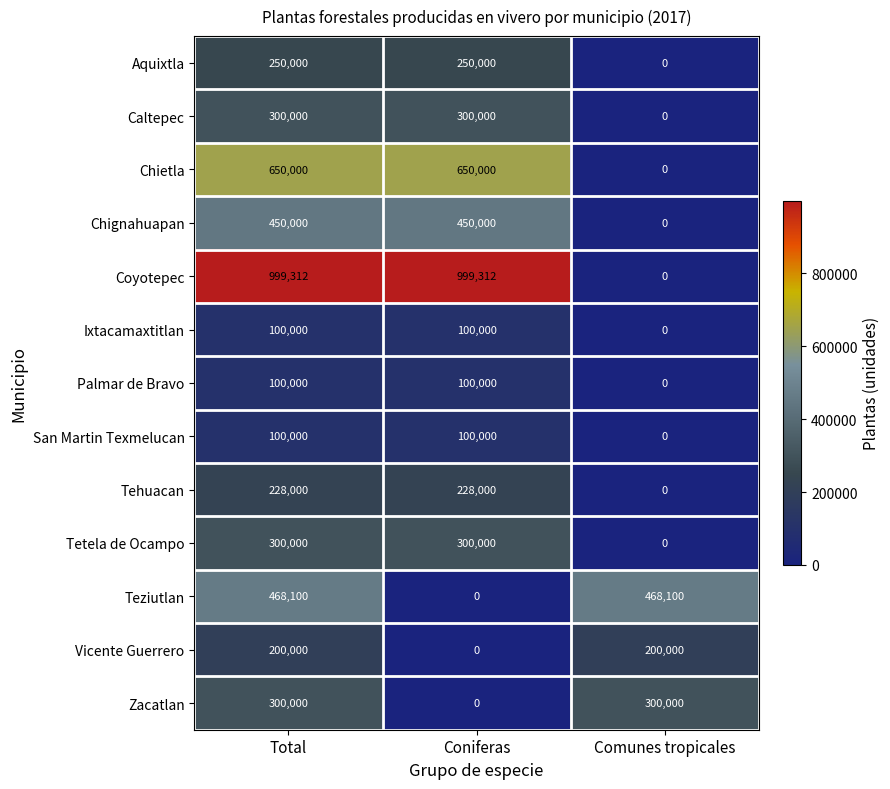

How many Chignahuapan values are between 0 and 450000?

3